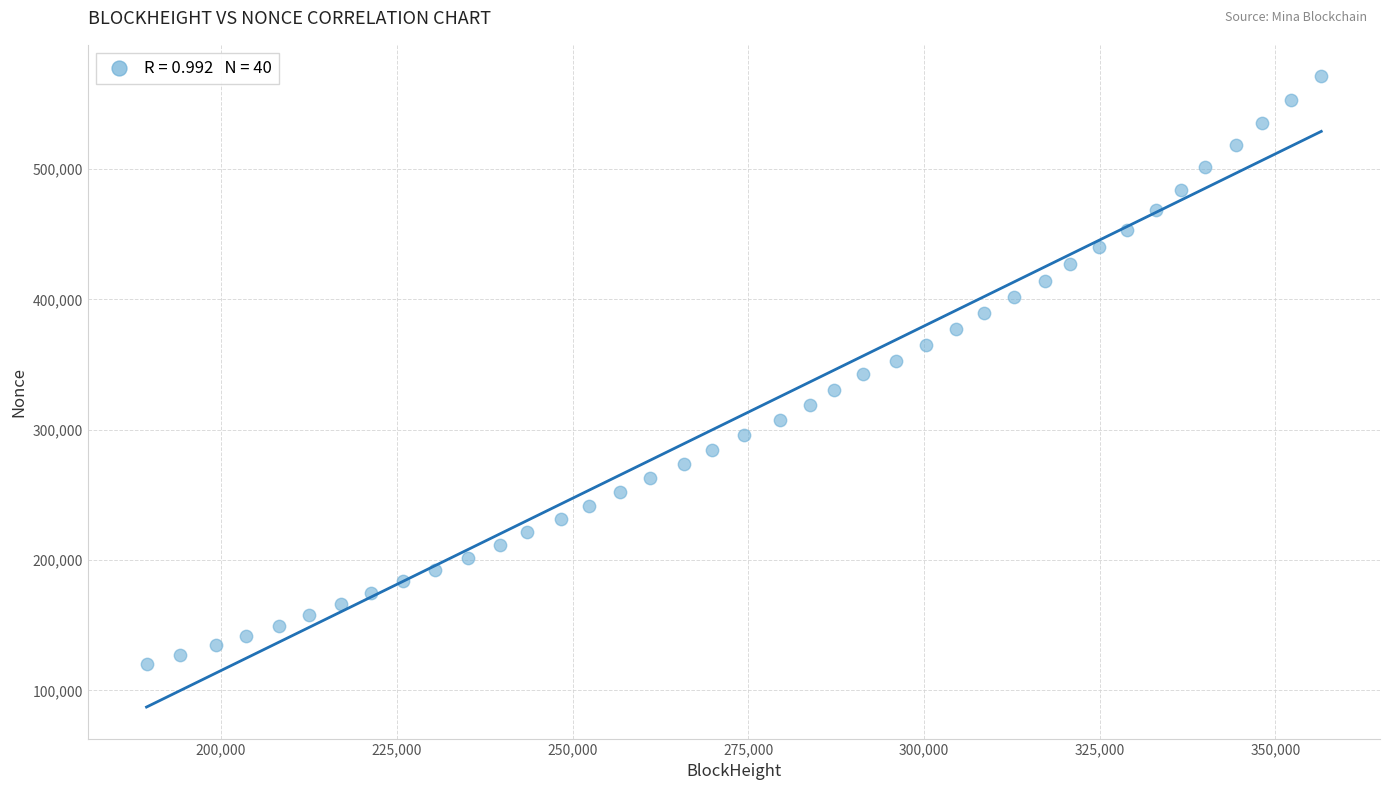

What is the range of X values (max minus min)?

167140